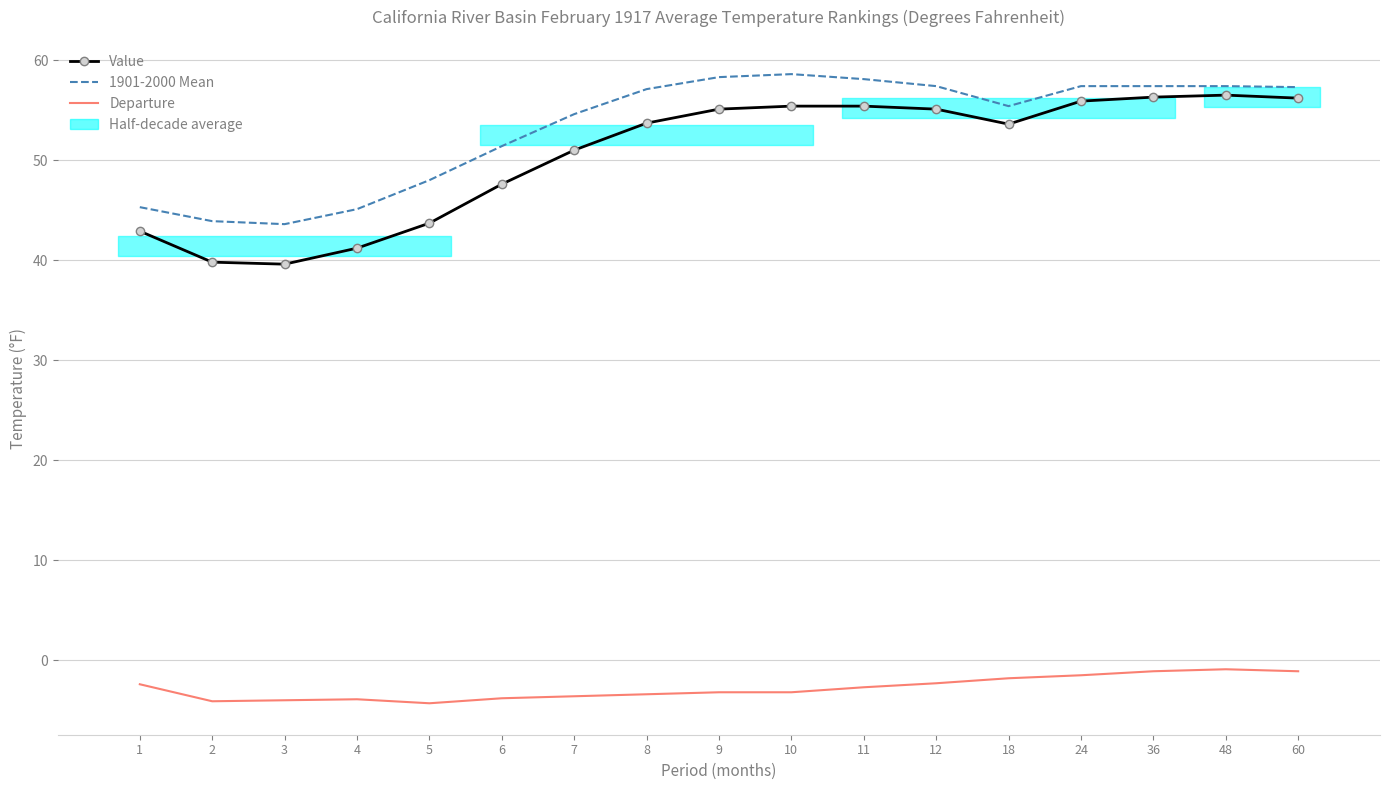

How many series are shown in this chart?

3